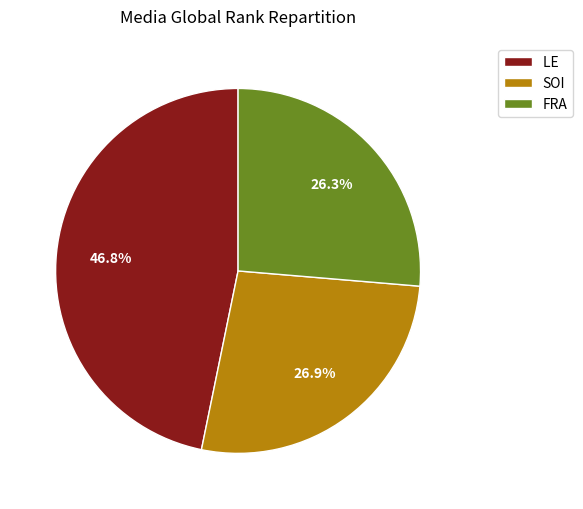

Count the number of slices in the pie.

3